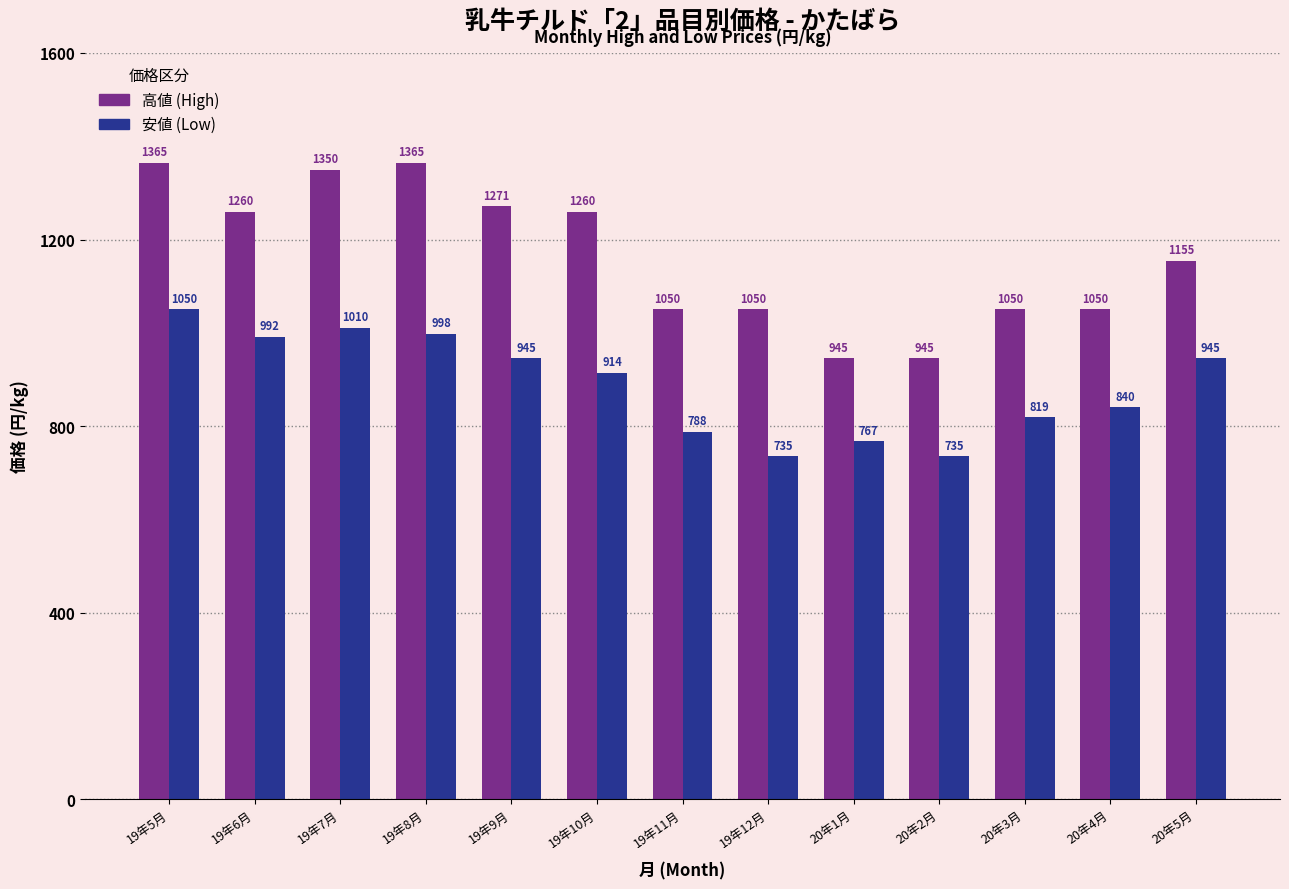

Rank the series at 19年8月 from highest to lowest value.

高値 (High), 安値 (Low)